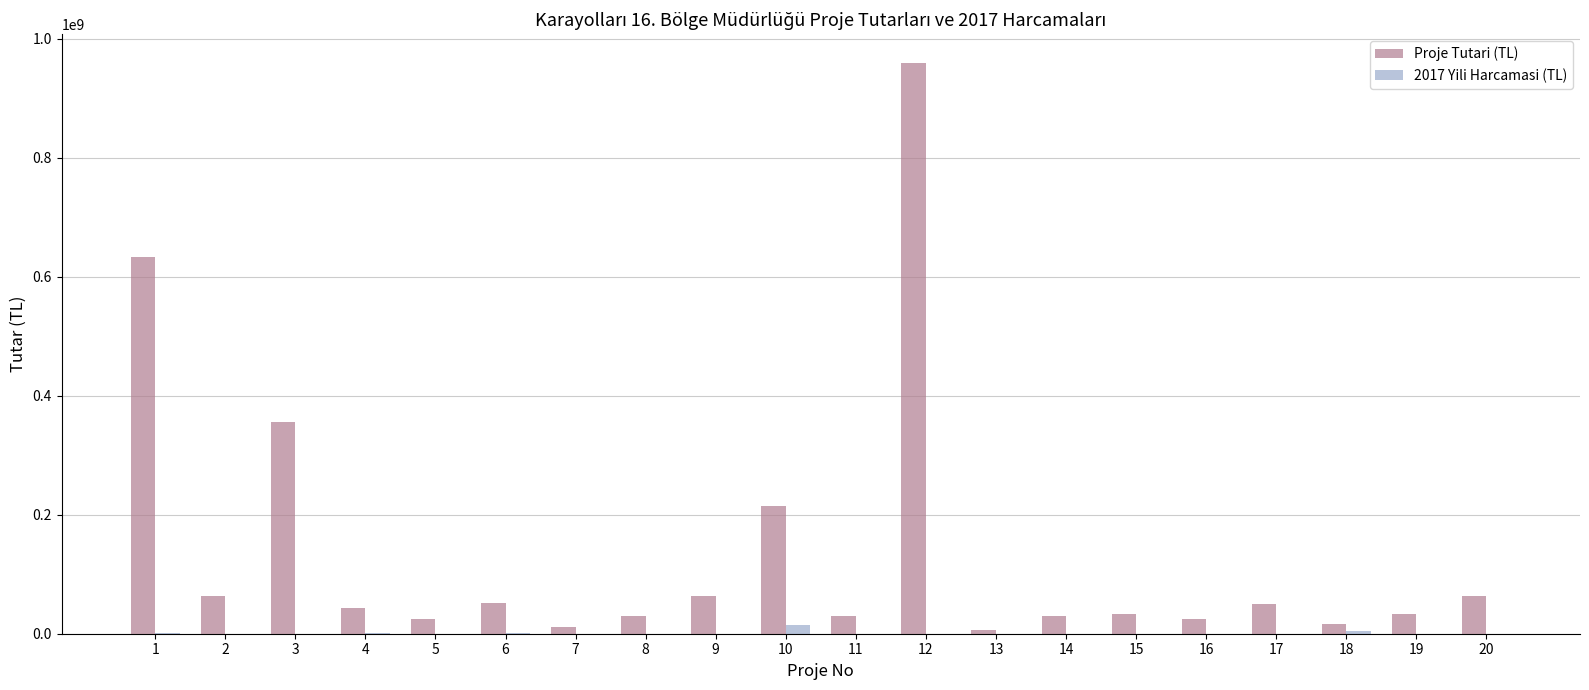

Between 10 and 11, which series saw the biggest shift?

Proje Tutari (TL)